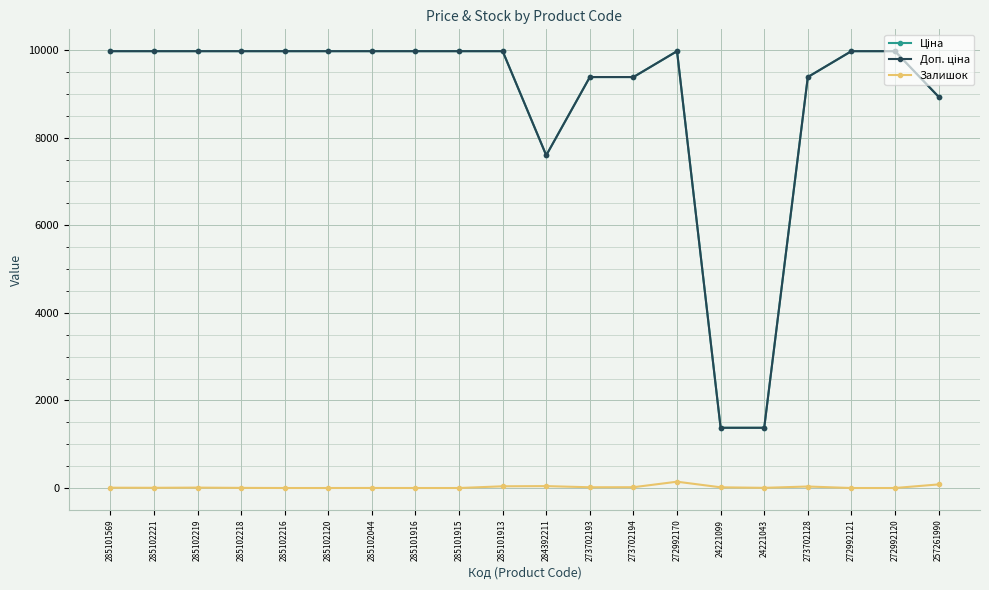

Count the number of categories in the chart.

20